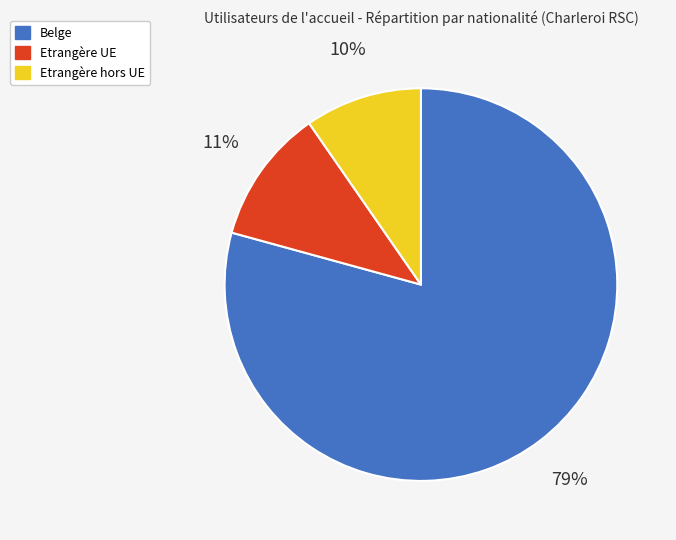

Is the sum of Etrangère UE and Etrangère hors UE greater than half?

No